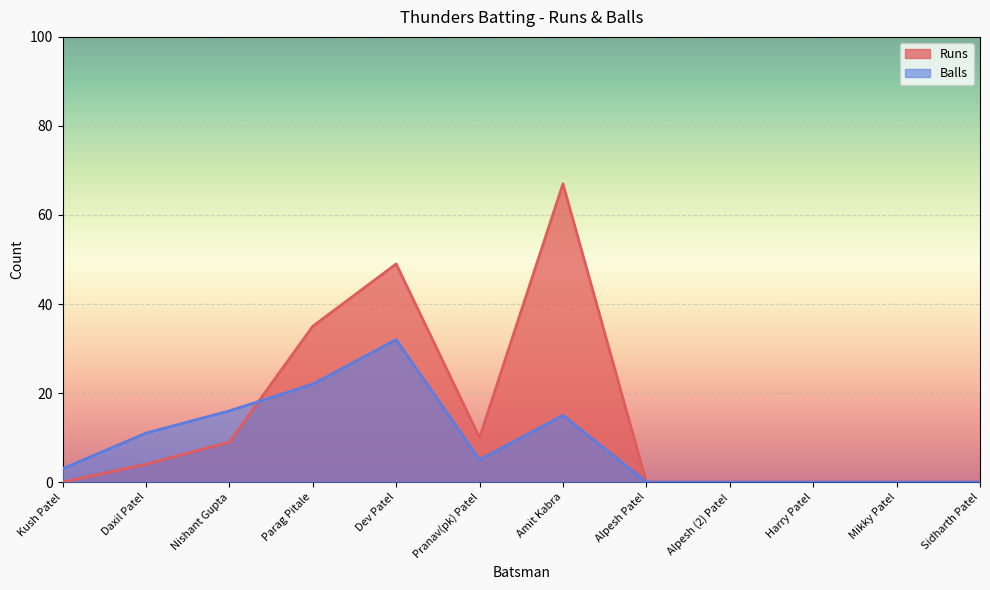

True or false: Runs and Balls cross at least once.

True